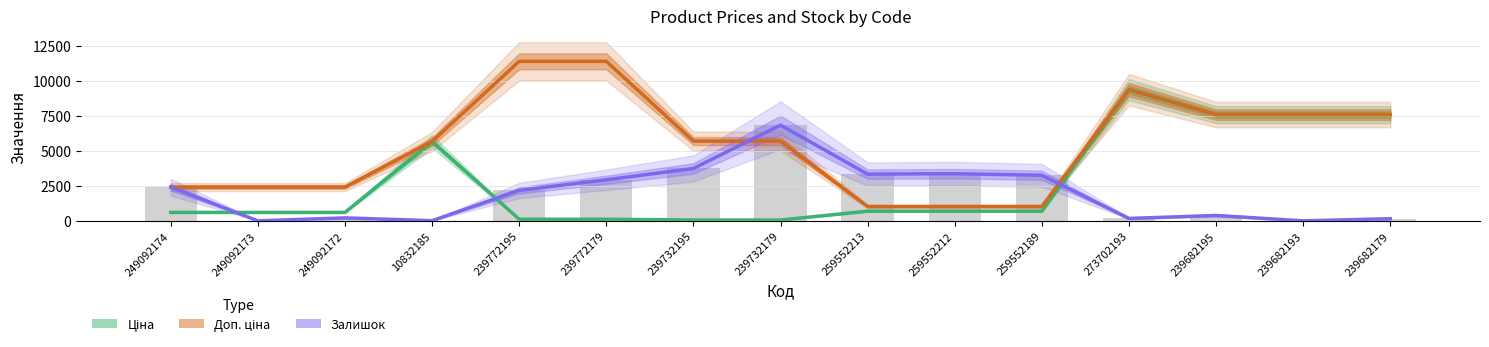

What is the approximate value of Ціна at 239732195?

57.0